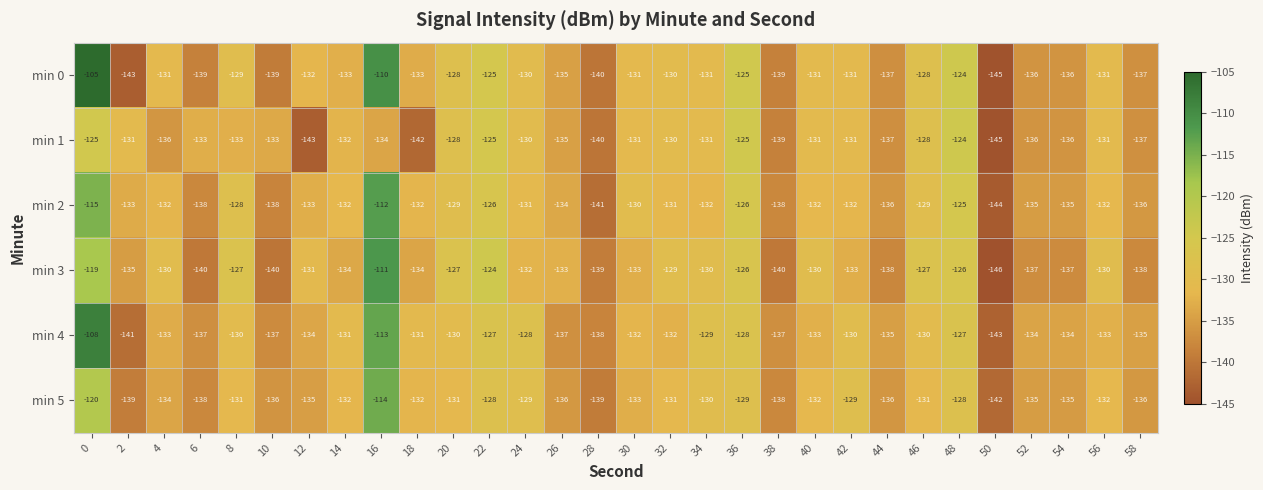

At which label is min 2 closest to -128?

8